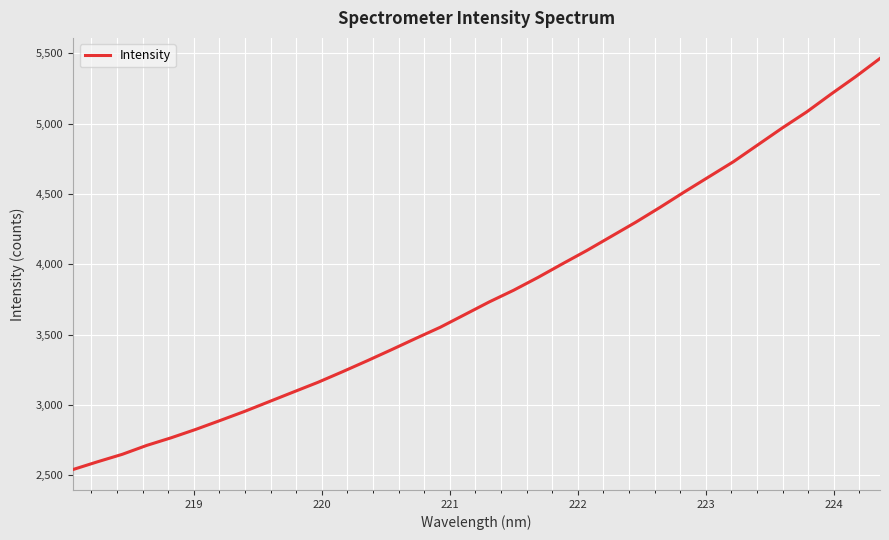

What is the difference between the maximum and minimum values?

2921.7